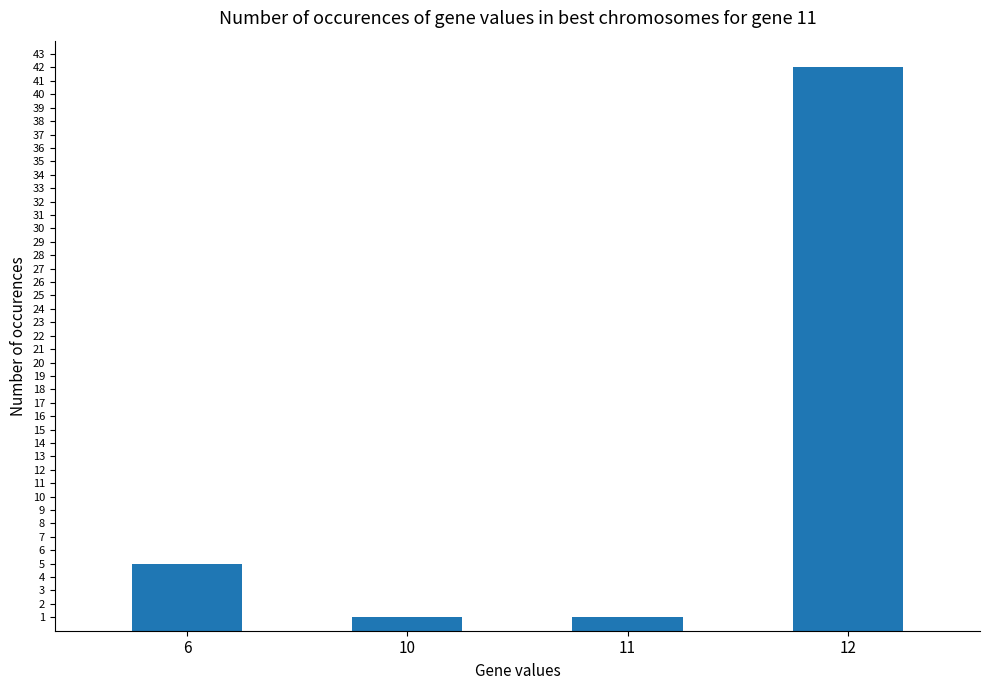

Is it true that the value at 6 is 5?

True